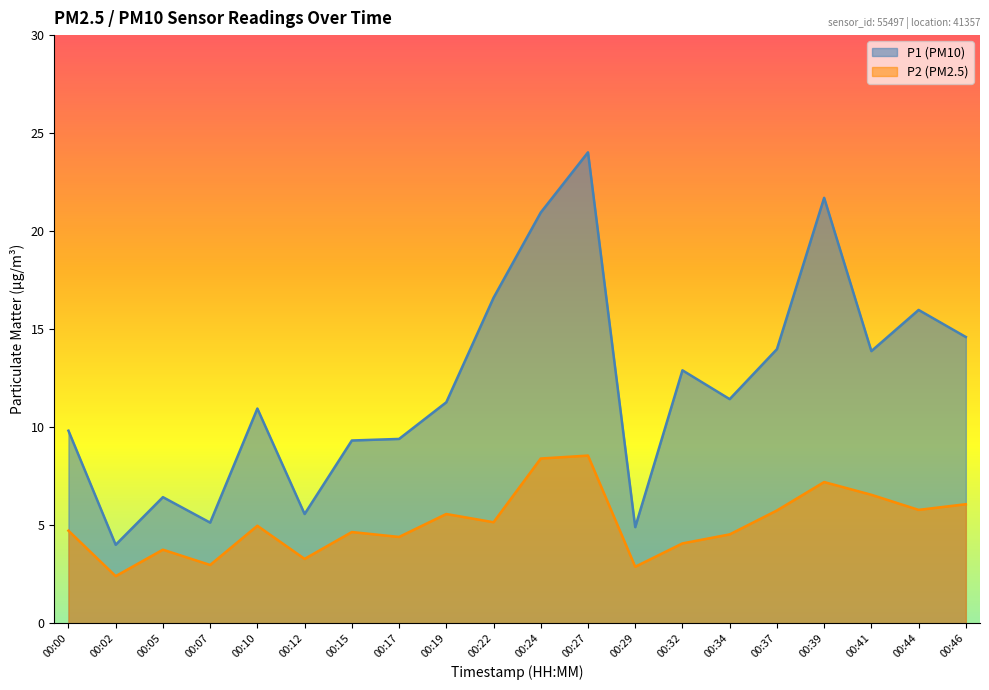

Rank the series by their maximum value, from lowest to highest.

P2 (PM2.5), P1 (PM10)